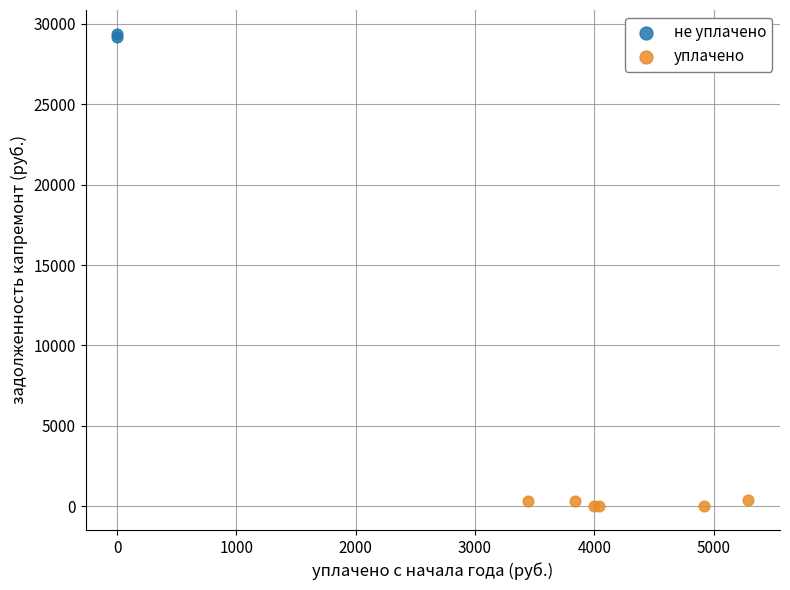

Which series contains the lowest Y value?

уплачено